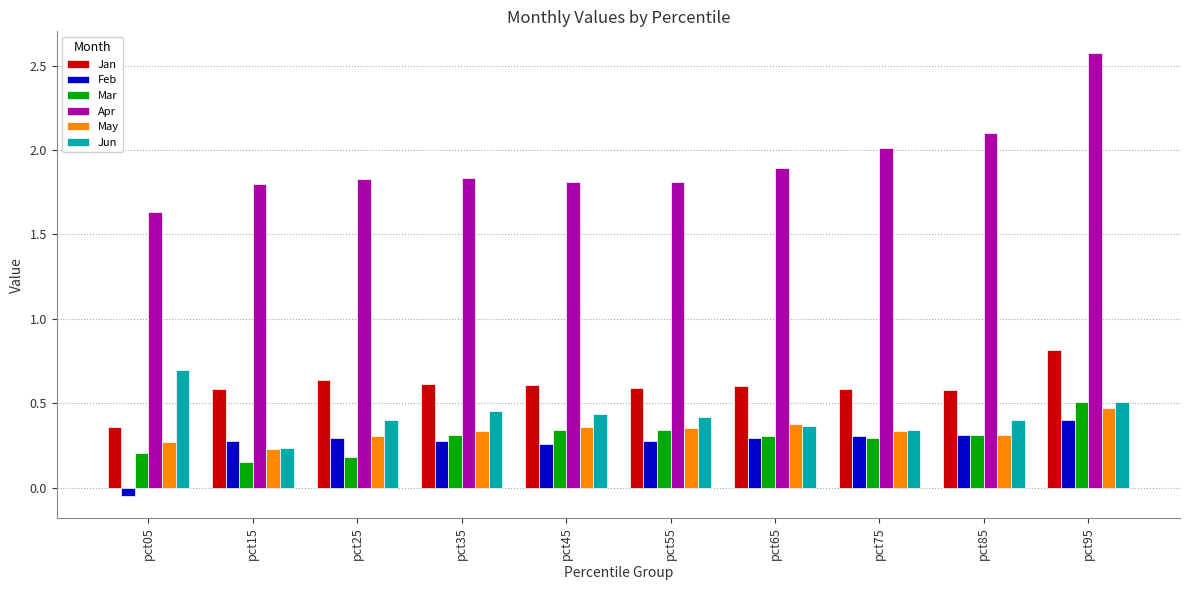

Is it true that Jan equals 0.3 at pct85?

False